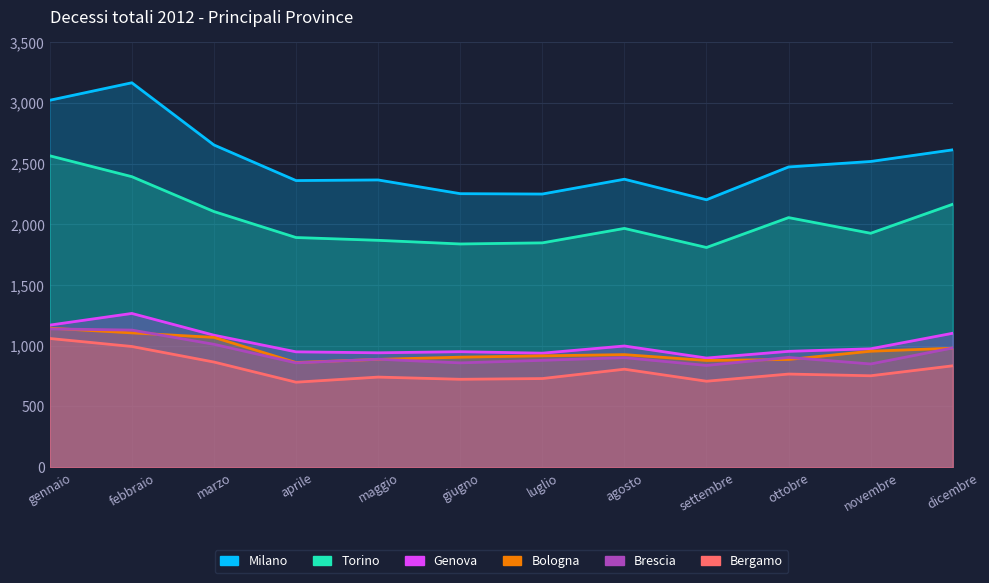

Count the number of categories in the chart.

12